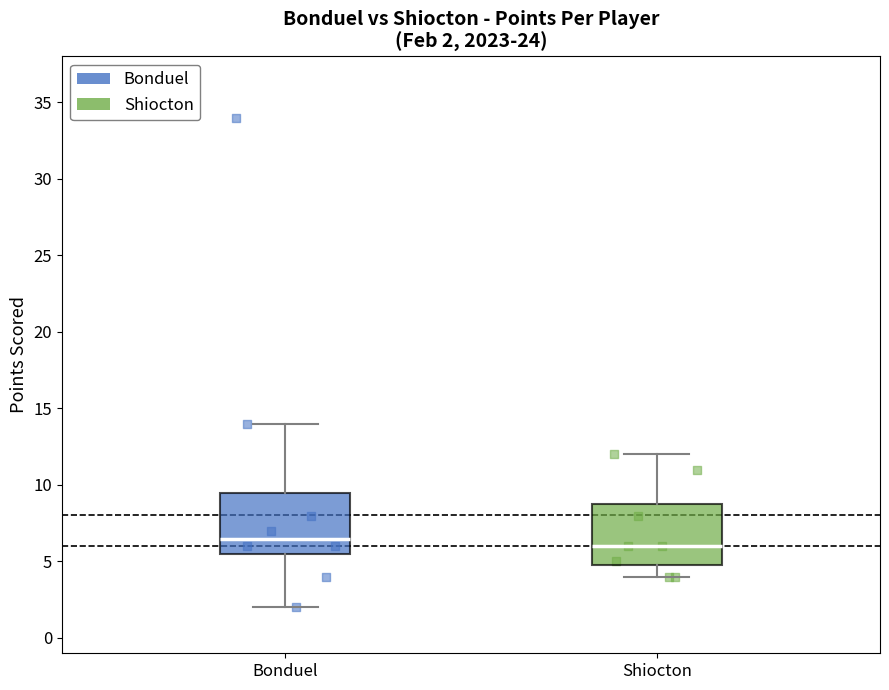

Which box has the highest median line?

Bonduel